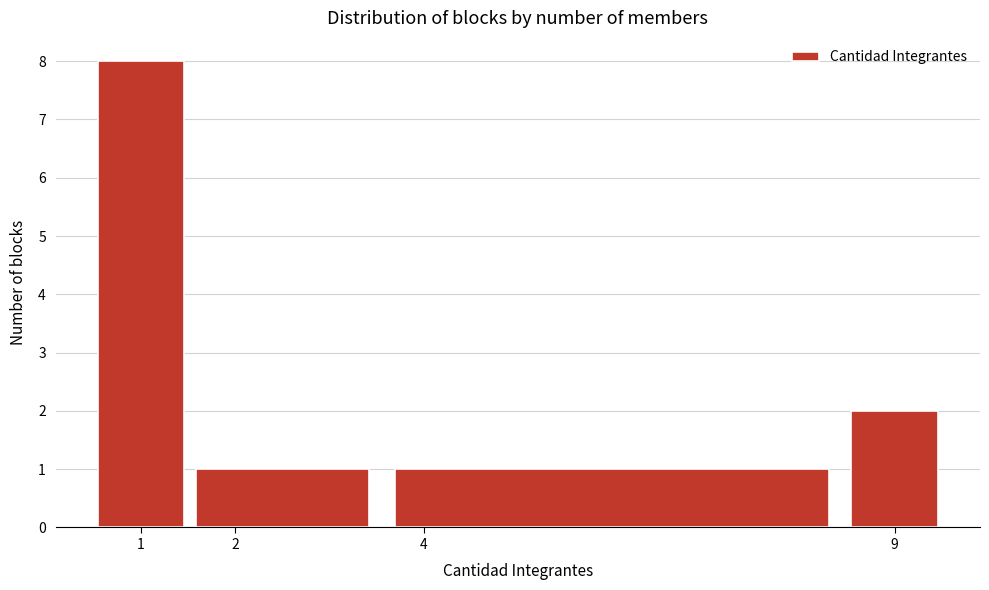

Reading left to right, transcribe this chart: for each bar, give the range it covers on the x-axis and its height. The values are not printed on the chart, so give them approximately, as read against the axis.

0.5 to 1.5: 8
1.5 to 3.5: 1
3.5 to 8.5: 1
8.5 to 9.5: 2